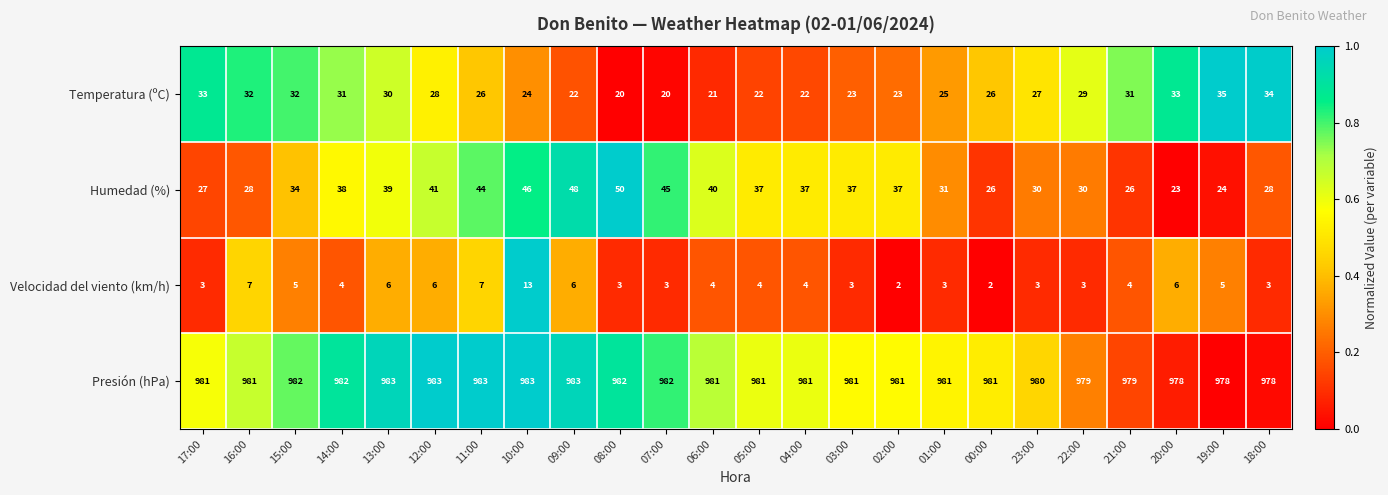

What is the average value of the Velocidad del viento (km/h) series?

5